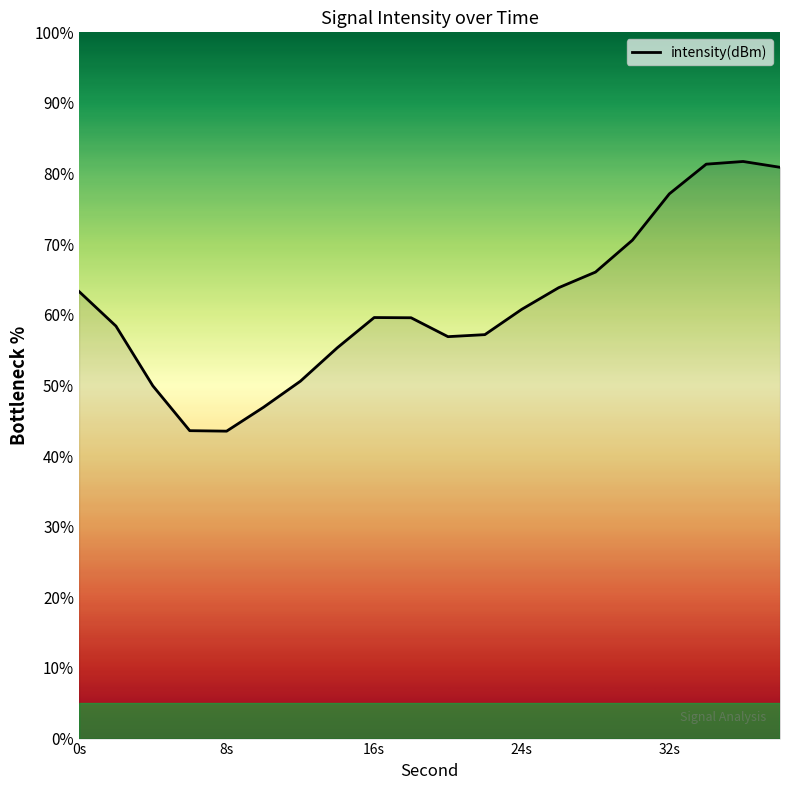

What is the minimum value shown in the chart?

43.5